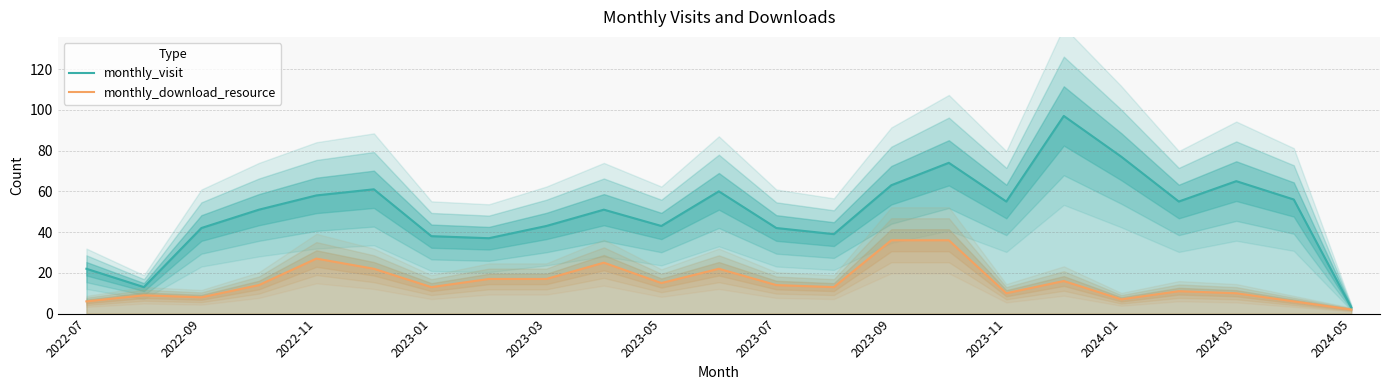

What is the minimum value for monthly_visit?

3